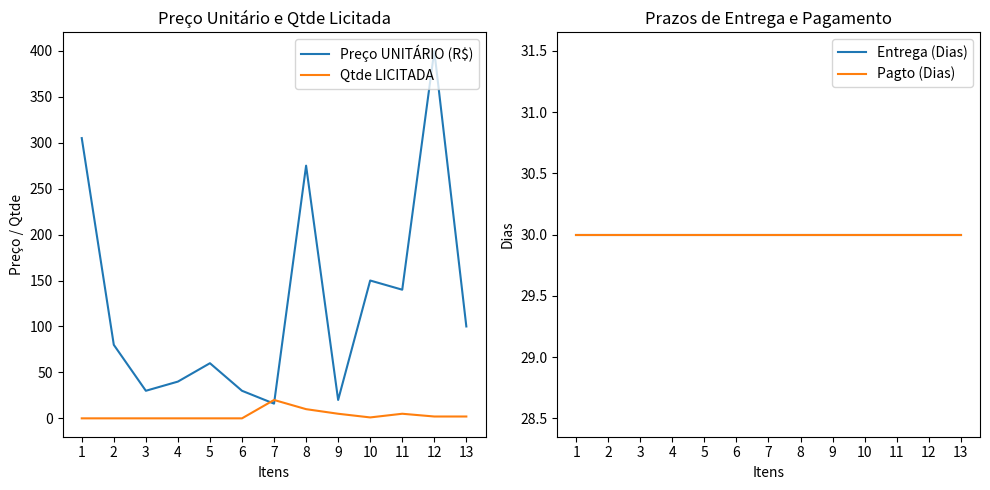

What is the total value across all series at 7?

96